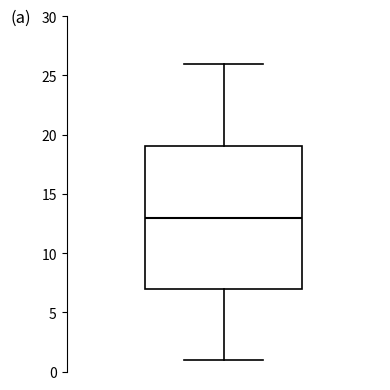

Where does the median line of the box sit on the y-axis? The values are not printed on the chart, so give them approximately, as read against the axis.

13